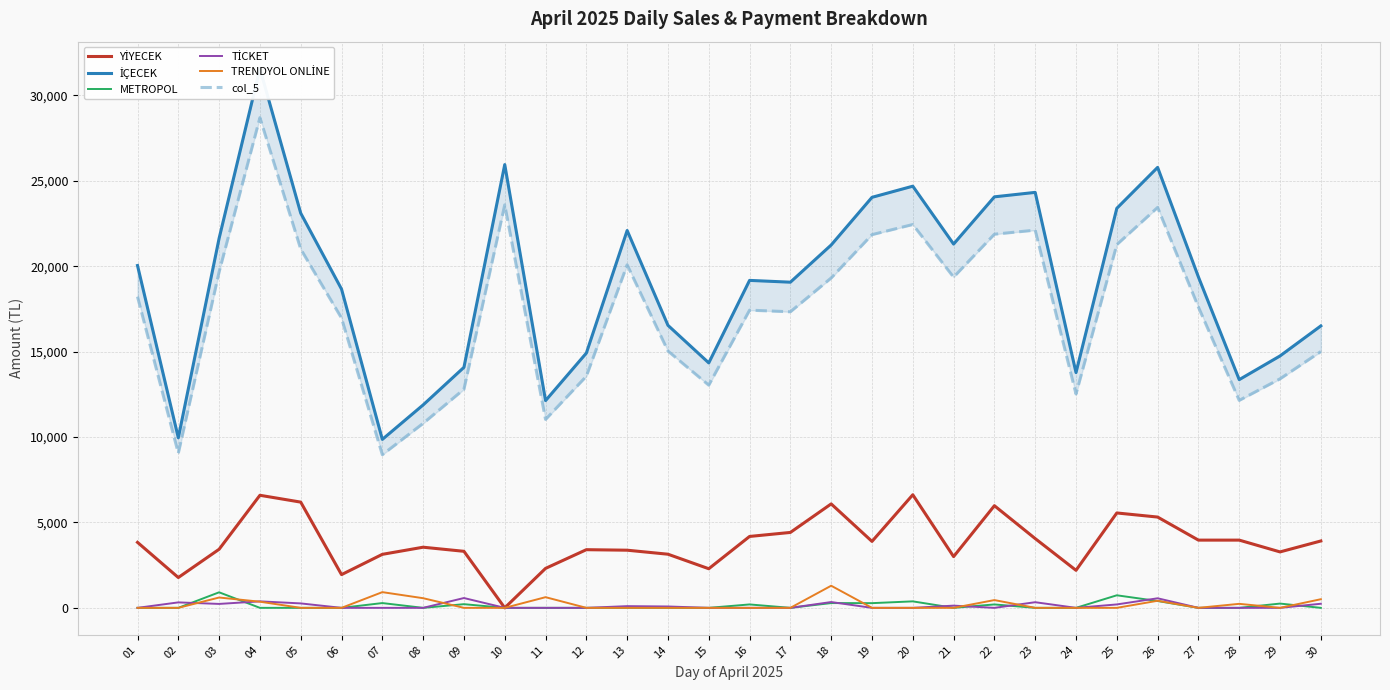

What is the difference between the highest and lowest values at 20?

24685.0